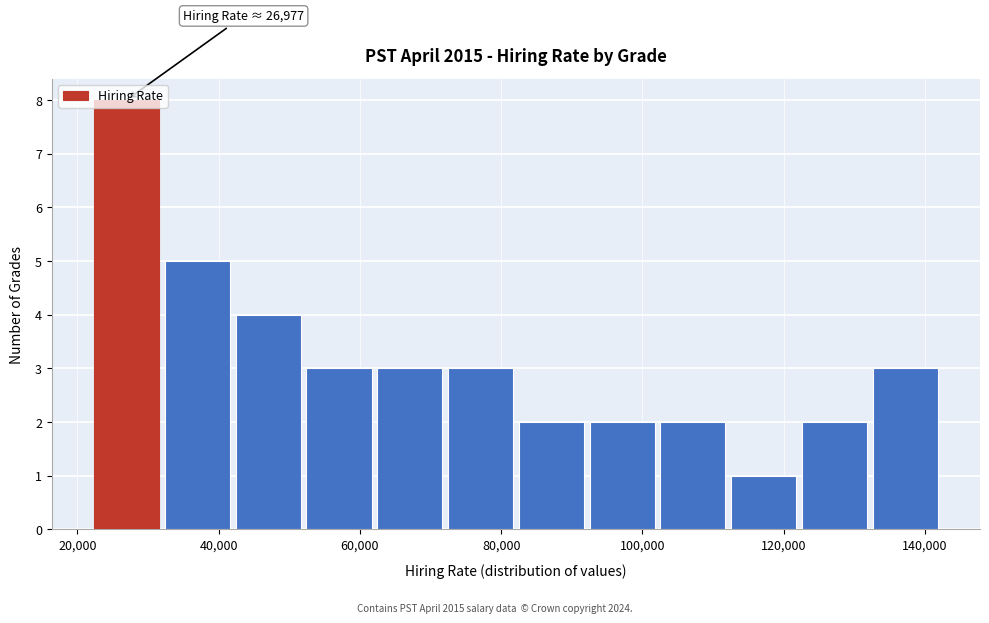

Which range on the x-axis has the tallest bar?

22000 to 32000